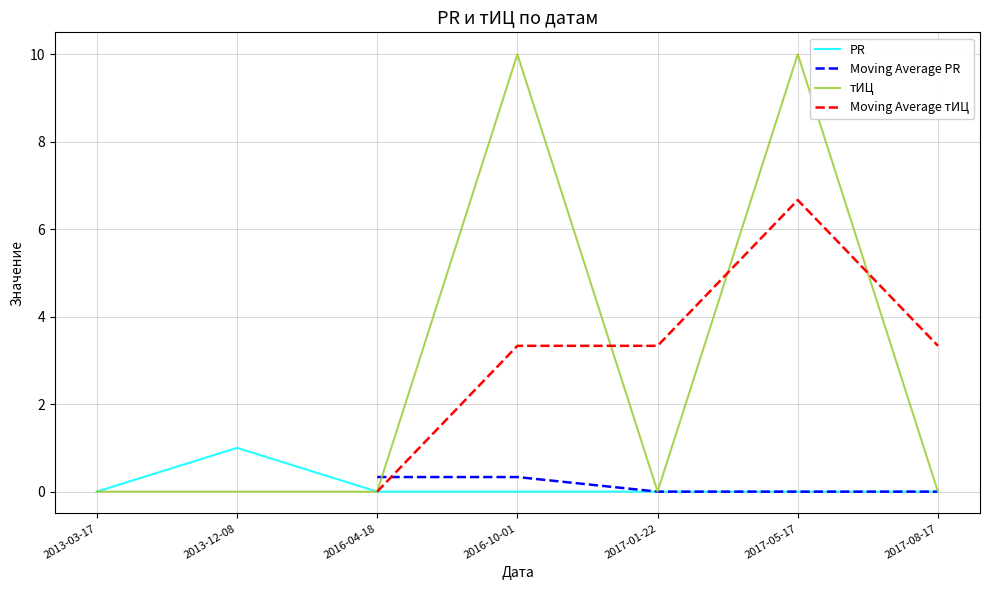

What is the difference between the highest and lowest values at 2016-10-01?

10